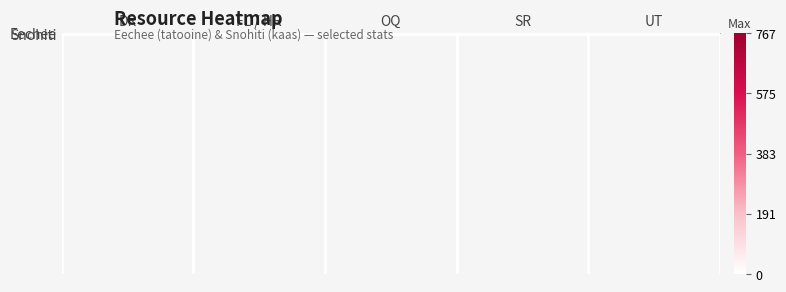

At how many categories does at least one series exceed 275?

3